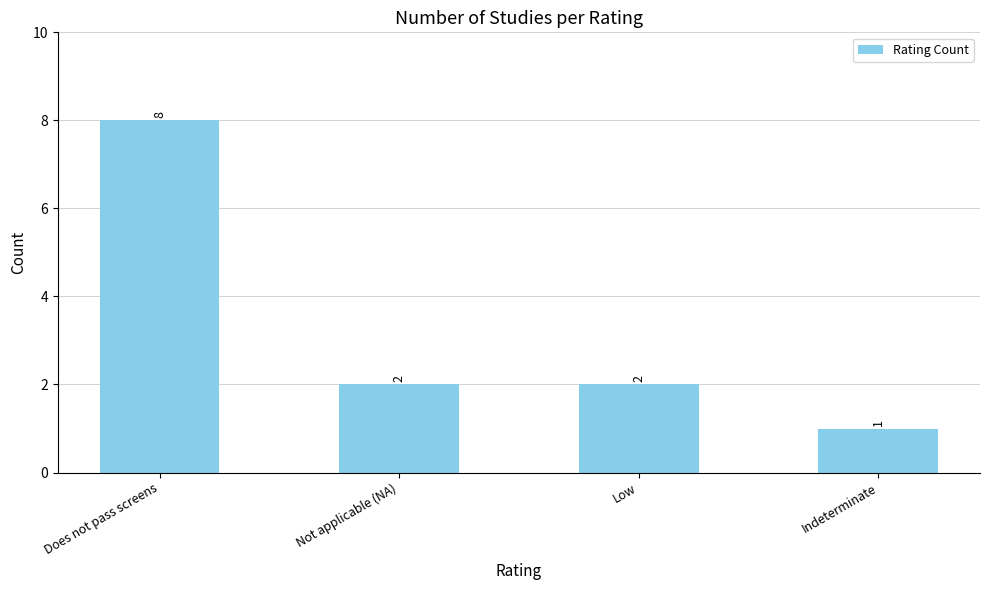

What is the label of the 1st bar from the left?

Does not pass screens